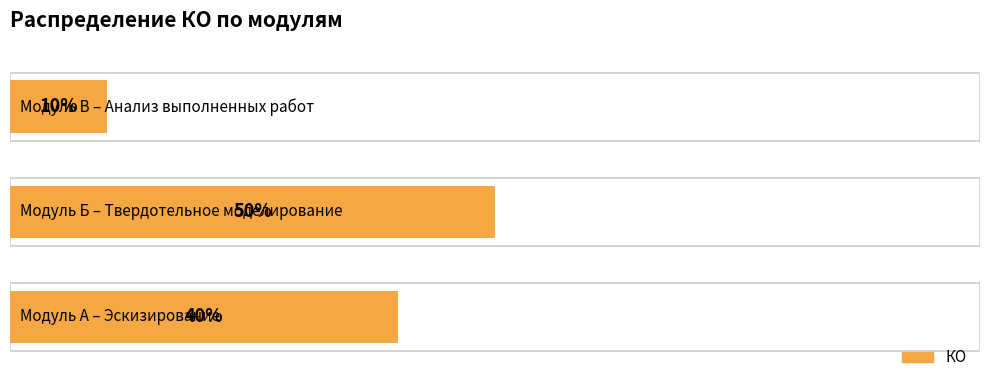

How many categories are shown in the chart?

3